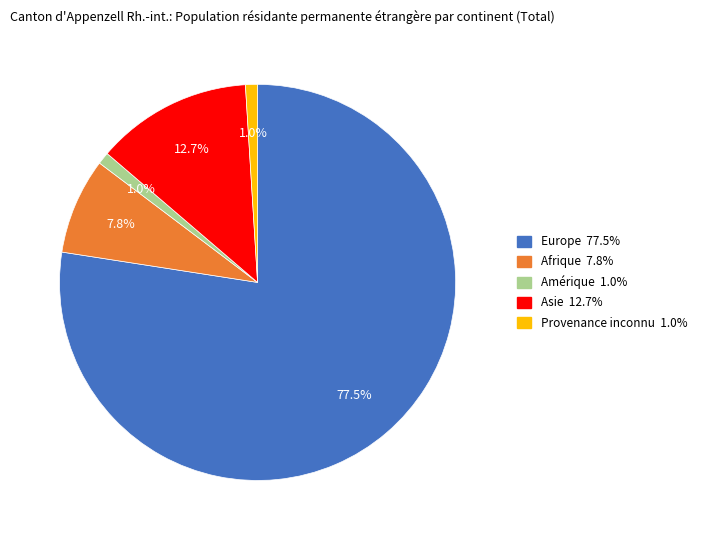

How many segments does this pie chart have?

5